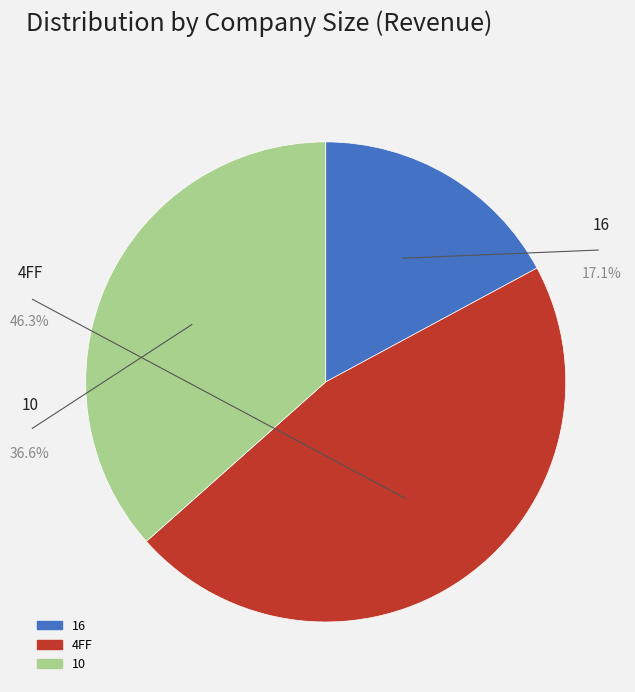

To the nearest percent, what is the difference between the 4FF and 10 slice percentages?

10%